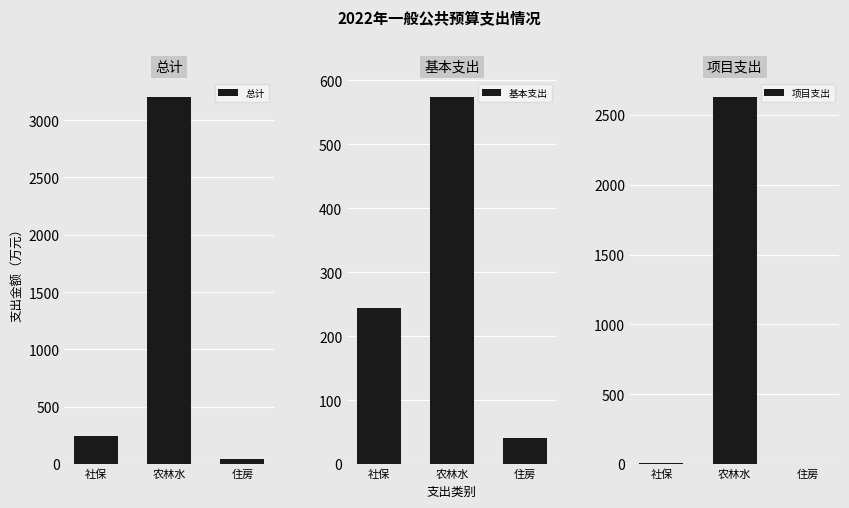

The value of 基本支出 at 社保 is 244.2. True or false?

True